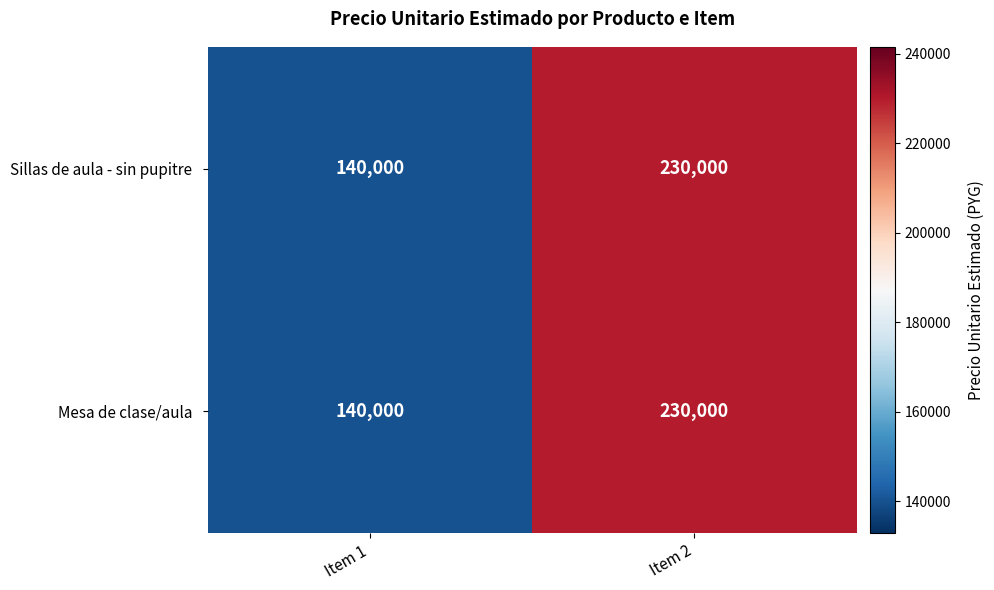

What is the sum of the Mesa de clase/aula values at Item 1 and Item 2?

370000